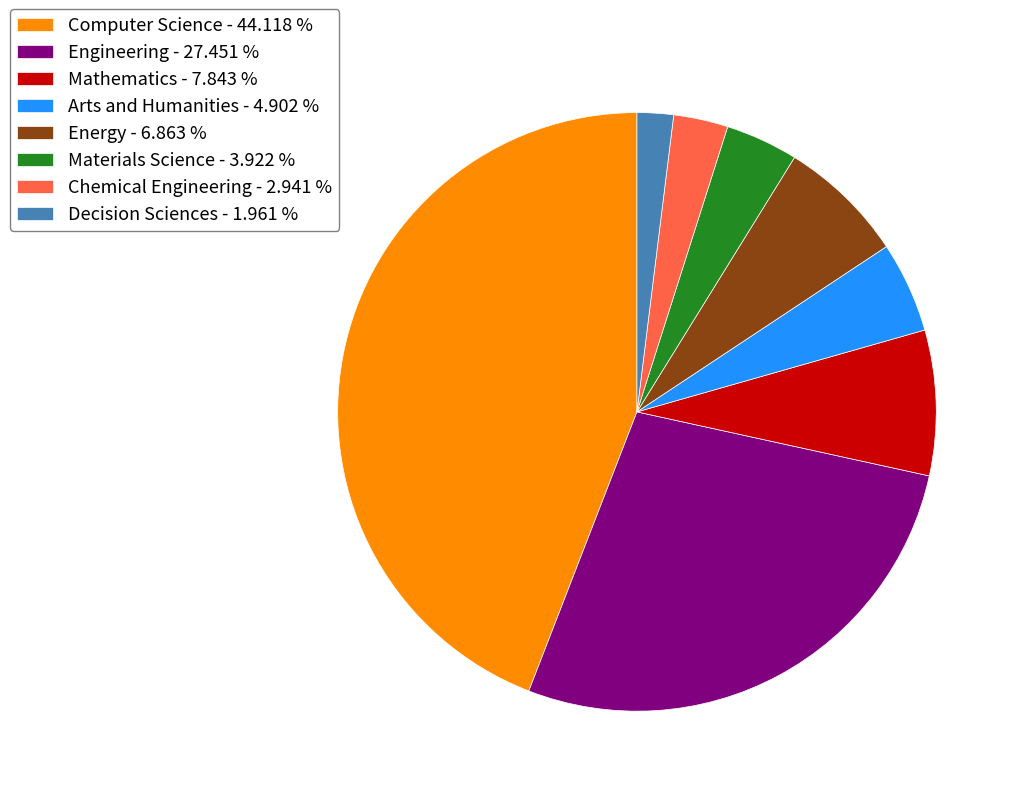

Which category has the biggest portion of the pie?

Computer Science